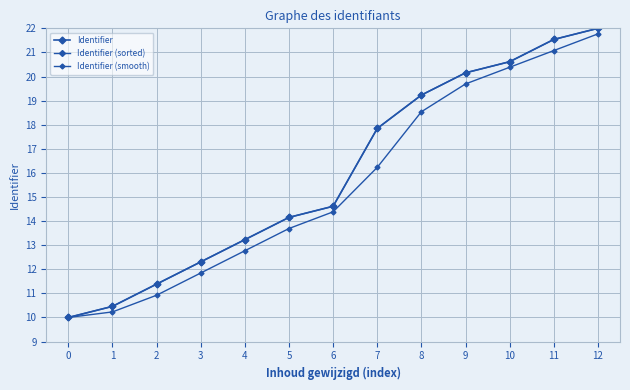

Between 4 and 7, which is larger?

7